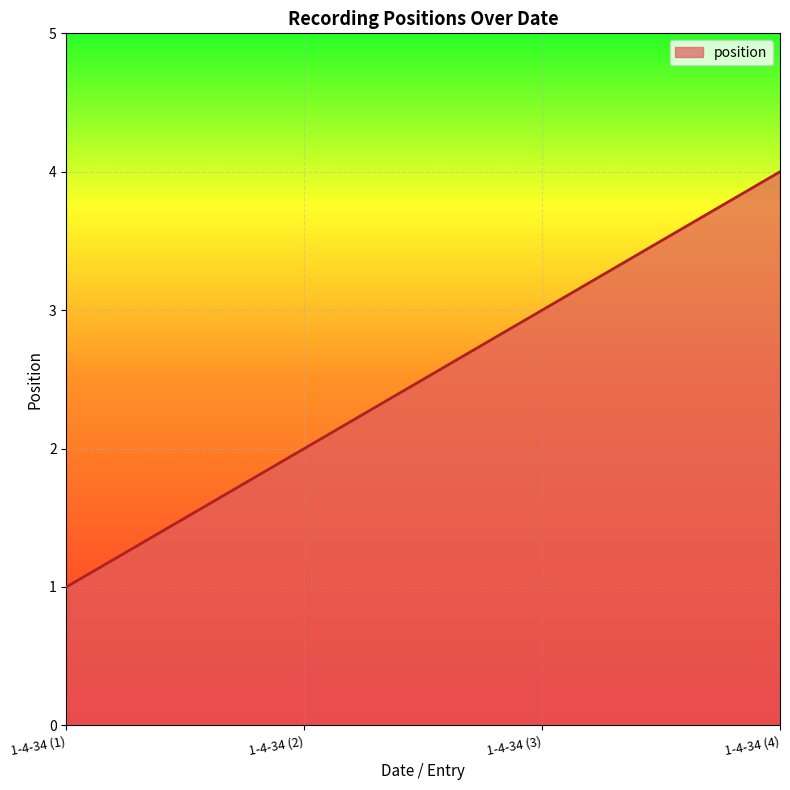

What is the minimum value shown in the chart?

1